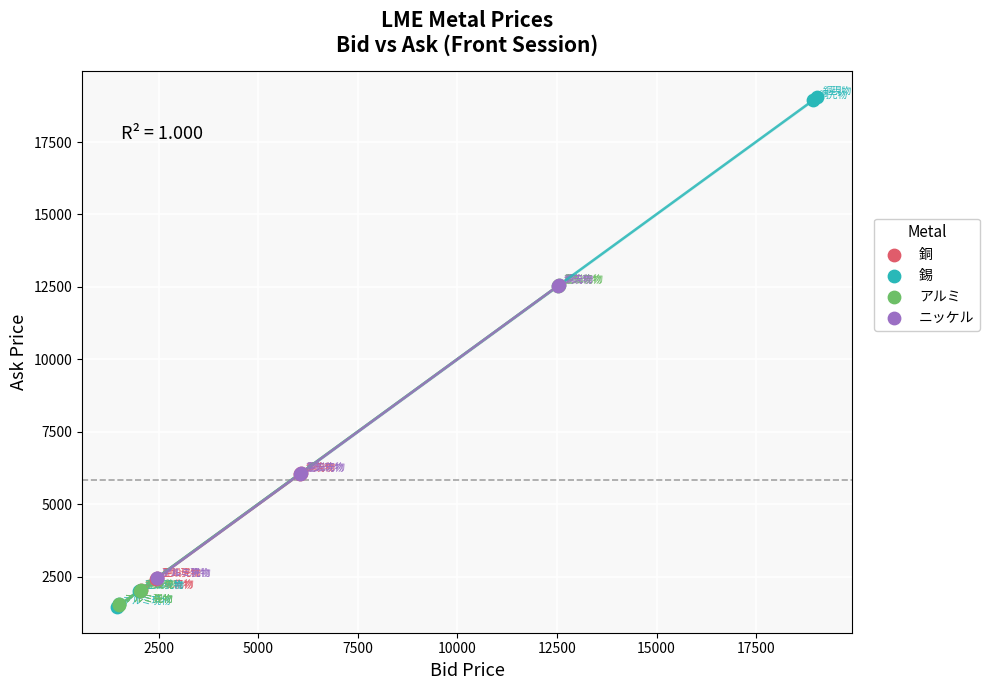

Which series contains the highest Y value?

錫